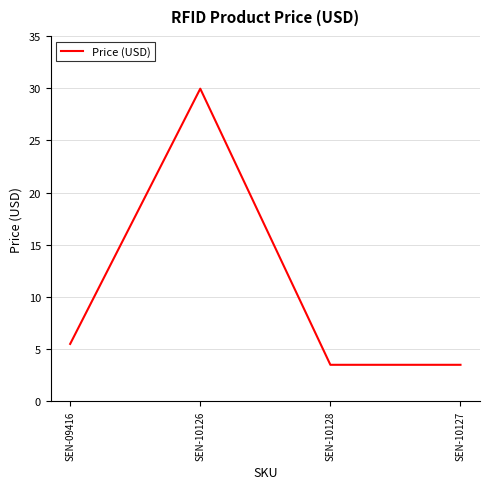

Between SEN-10127 and SEN-10126, which is larger?

SEN-10126